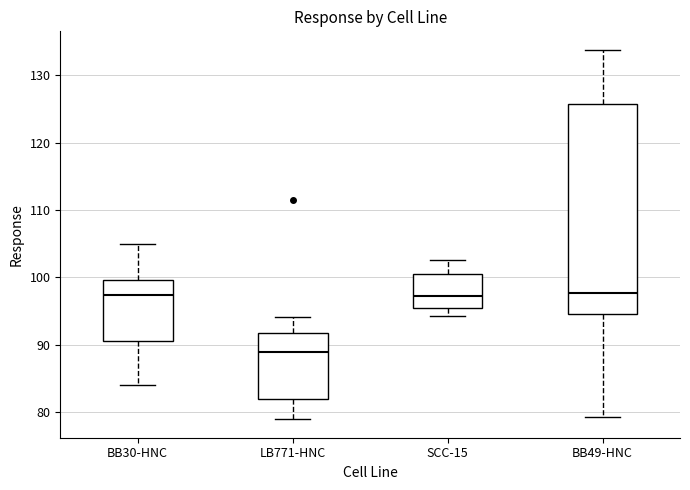

Comparing the boxes themselves (not the whiskers), which one is the tallest?

BB49-HNC